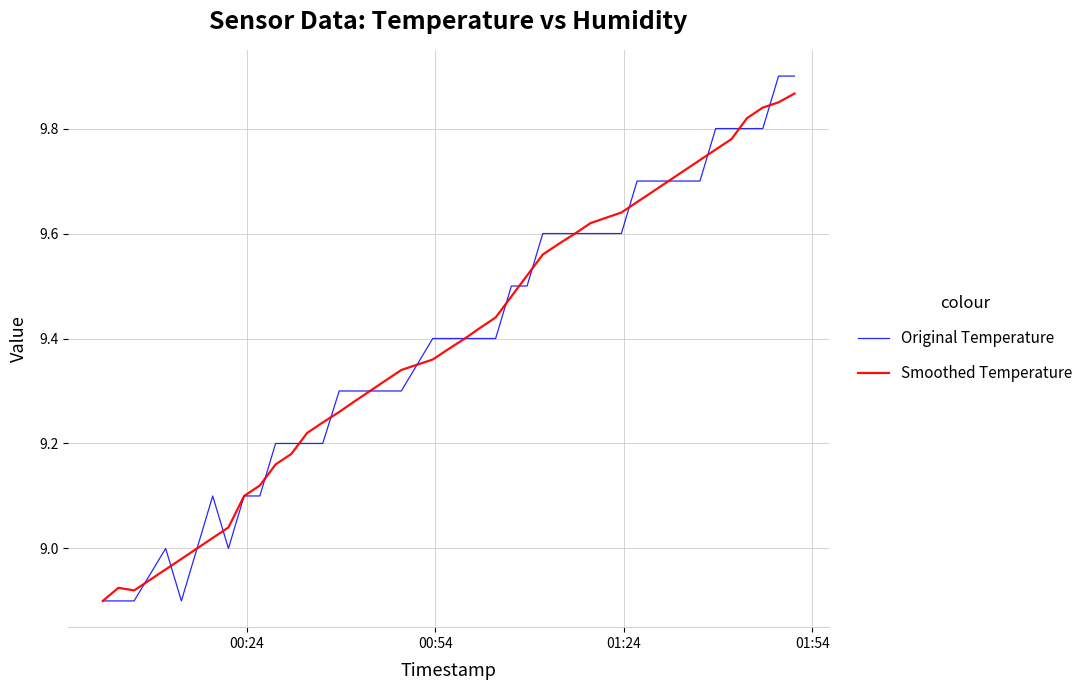

Which series has the widest spread of values?

Original Temperature